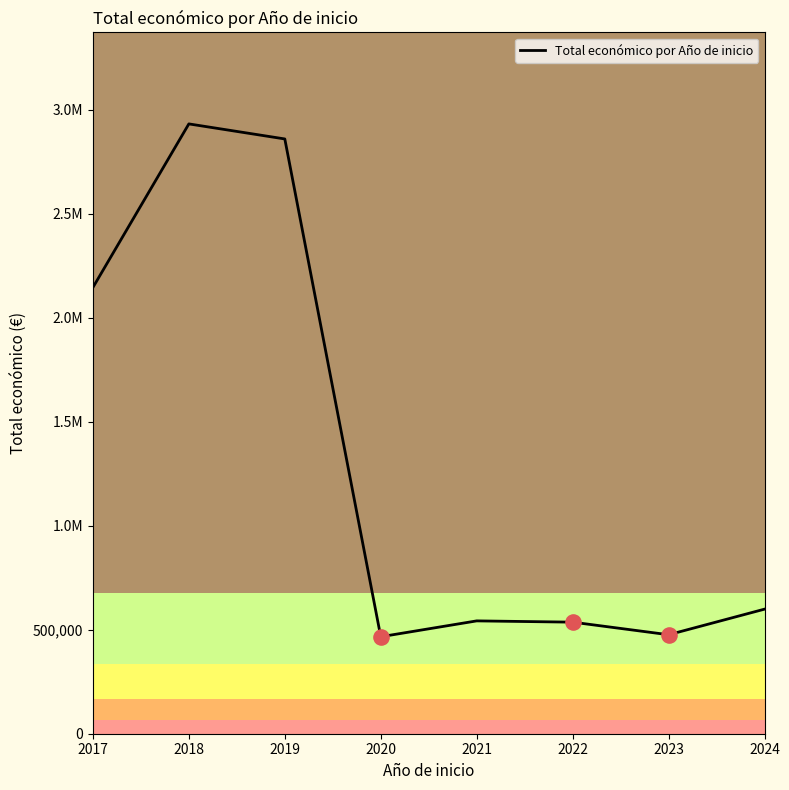

What is the change in value from 2019 to 2021?

-2316463.5